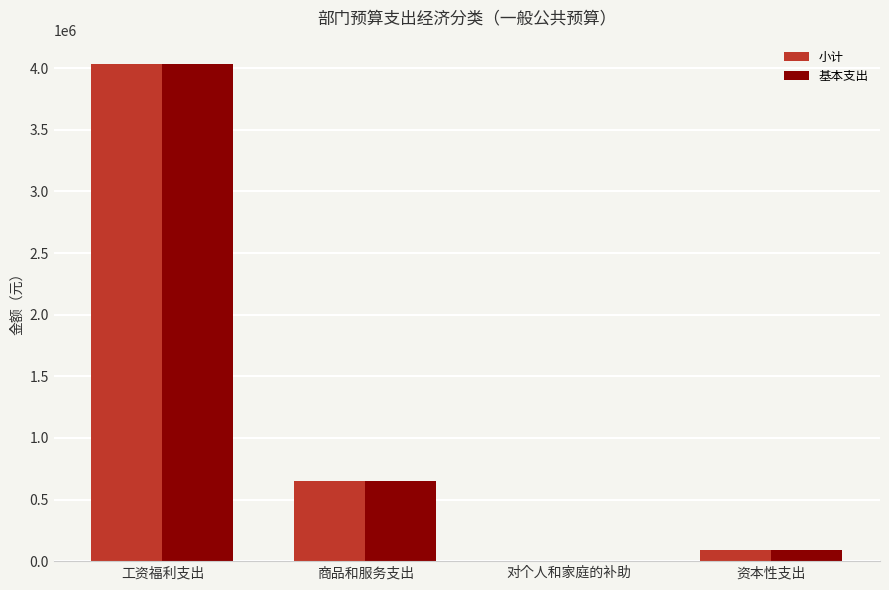

What is the average value of the 小计 series?

1193747.3